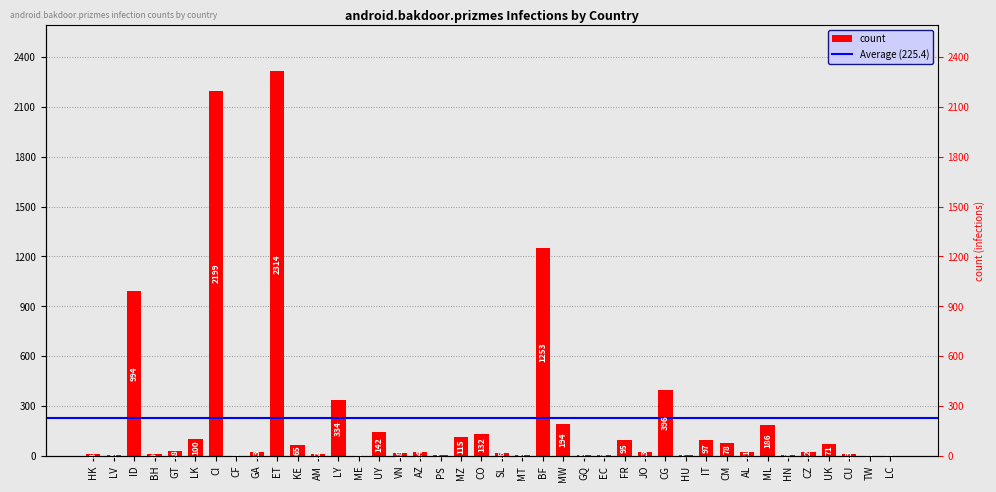

Read the value at LY, to the nearest 100.

300